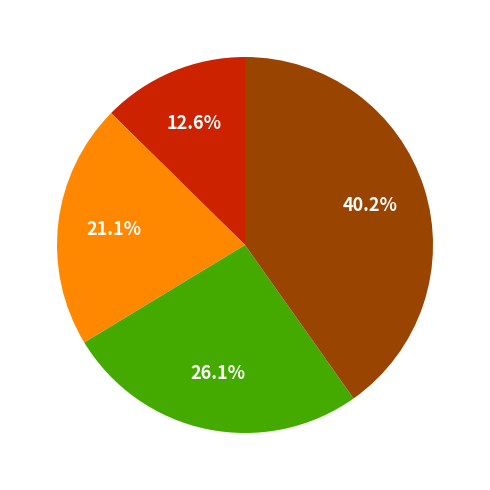

Is there any slice that represents more than half of the pie?

No